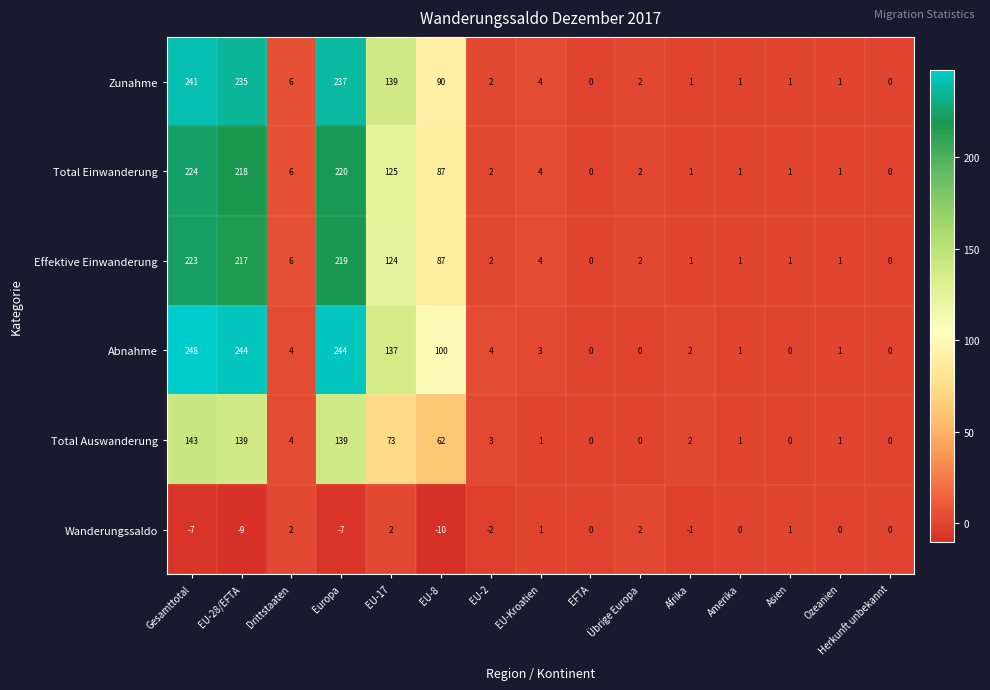

Rank the series by their maximum value, from lowest to highest.

Wanderungssaldo, Total Auswanderung, Effektive Einwanderung, Total Einwanderung, Zunahme, Abnahme